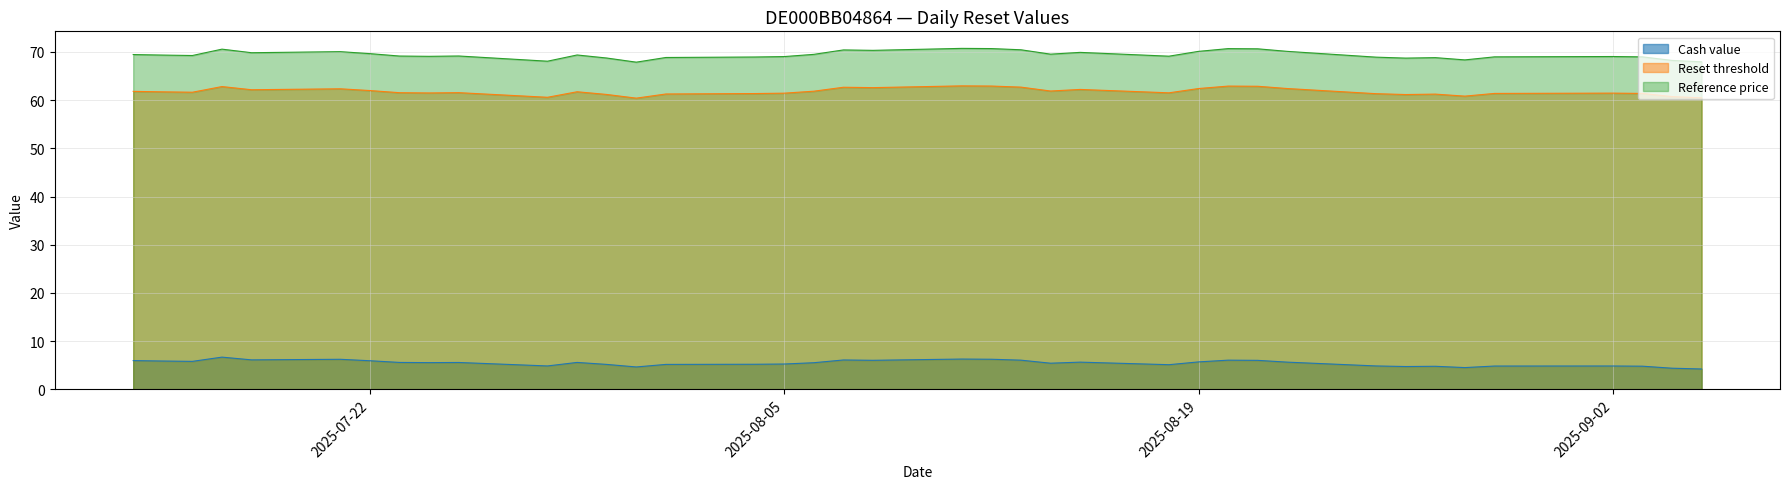

Reading left to right, transcribe all the data shown in this chart.

Cash value: 2025-09-05=4.2	2025-09-04=4.4	2025-09-03=4.8	2025-09-02=4.8	2025-08-29=4.8	2025-08-28=4.5	2025-08-27=4.8	2025-08-26=4.7	2025-08-25=4.8	2025-08-22=5.6	2025-08-21=6.0	2025-08-20=6.0	2025-08-19=5.7	2025-08-18=5.1	2025-08-15=5.6	2025-08-14=5.4	2025-08-13=6.0	2025-08-12=6.2	2025-08-11=6.3	2025-08-08=6.0	2025-08-07=6.1	2025-08-06=5.5	2025-08-05=5.2	2025-08-04=5.2	2025-08-01=5.2	2025-07-31=4.6	2025-07-30=5.2	2025-07-29=5.6	2025-07-28=4.8	2025-07-25=5.6	2025-07-24=5.5	2025-07-23=5.6	2025-07-22=5.9	2025-07-21=6.2	2025-07-18=6.1	2025-07-17=6.7	2025-07-16=5.8	2025-07-15=5.9	2025-07-14=6.0
Reset threshold: 2025-09-05=60.5	2025-09-04=60.7	2025-09-03=61.4	2025-09-02=61.5	2025-08-29=61.4	2025-08-28=60.8	2025-08-27=61.3	2025-08-26=61.2	2025-08-25=61.3	2025-08-22=62.4	2025-08-21=62.9	2025-08-20=62.9	2025-08-19=62.4	2025-08-18=61.5	2025-08-15=62.2	2025-08-14=61.9	2025-08-13=62.7	2025-08-12=62.9	2025-08-11=63.0	2025-08-08=62.6	2025-08-07=62.7	2025-08-06=61.9	2025-08-05=61.5	2025-08-04=61.4	2025-08-01=61.3	2025-07-31=60.4	2025-07-30=61.2	2025-07-29=61.7	2025-07-28=60.6	2025-07-25=61.6	2025-07-24=61.5	2025-07-23=61.6	2025-07-22=62.0	2025-07-21=62.4	2025-07-18=62.2	2025-07-17=62.8	2025-07-16=61.6	2025-07-15=61.7	2025-07-14=61.8
Reference price: 2025-09-05=68.0	2025-09-04=68.2	2025-09-03=69.0	2025-09-02=69.1	2025-08-29=69.0	2025-08-28=68.4	2025-08-27=68.8	2025-08-26=68.7	2025-08-25=68.9	2025-08-22=70.1	2025-08-21=70.7	2025-08-20=70.7	2025-08-19=70.1	2025-08-18=69.1	2025-08-15=69.9	2025-08-14=69.5	2025-08-13=70.5	2025-08-12=70.7	2025-08-11=70.8	2025-08-08=70.3	2025-08-07=70.4	2025-08-06=69.5	2025-08-05=69.0	2025-08-04=69.0	2025-08-01=68.9	2025-07-31=67.9	2025-07-30=68.8	2025-07-29=69.4	2025-07-28=68.1	2025-07-25=69.2	2025-07-24=69.1	2025-07-23=69.2	2025-07-22=69.7	2025-07-21=70.1	2025-07-18=69.8	2025-07-17=70.6	2025-07-16=69.3	2025-07-15=69.4	2025-07-14=69.5